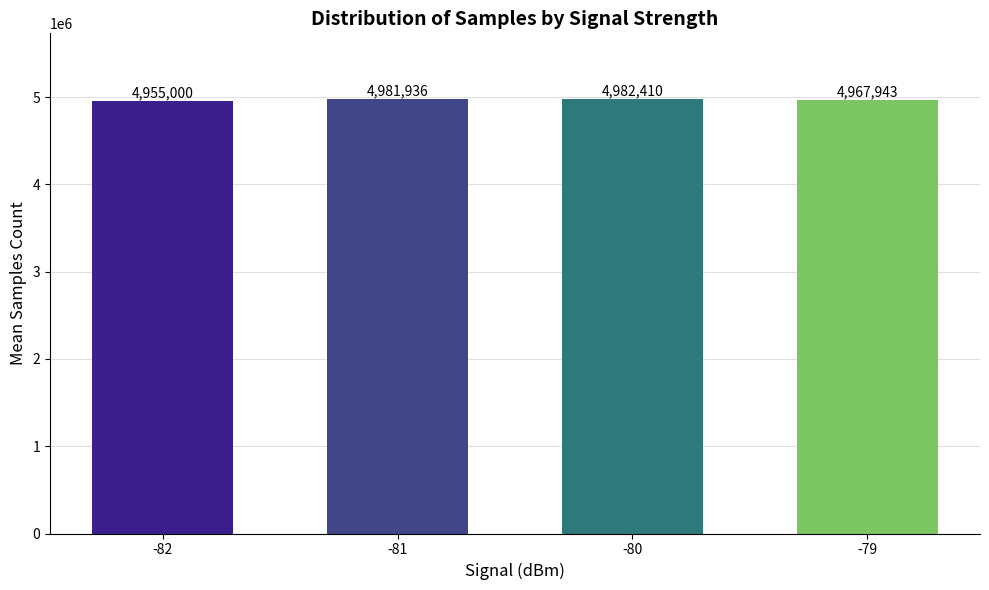

The value at -80 is 1253998. True or false?

False